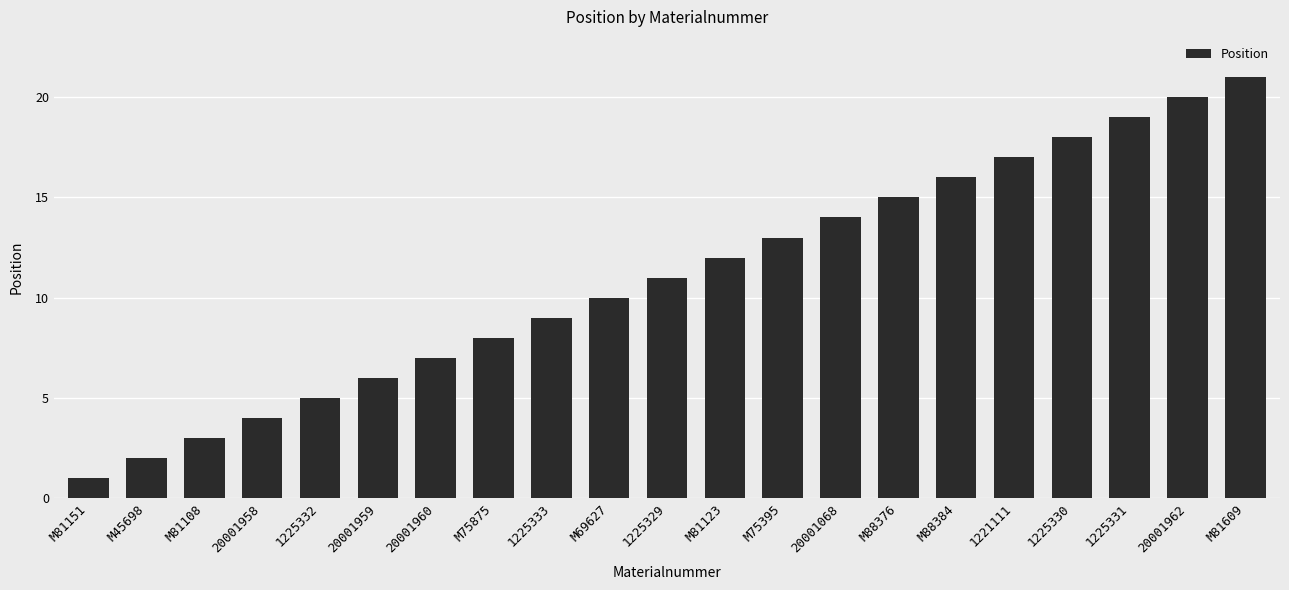

At which label is the value closest to 11?

1225329